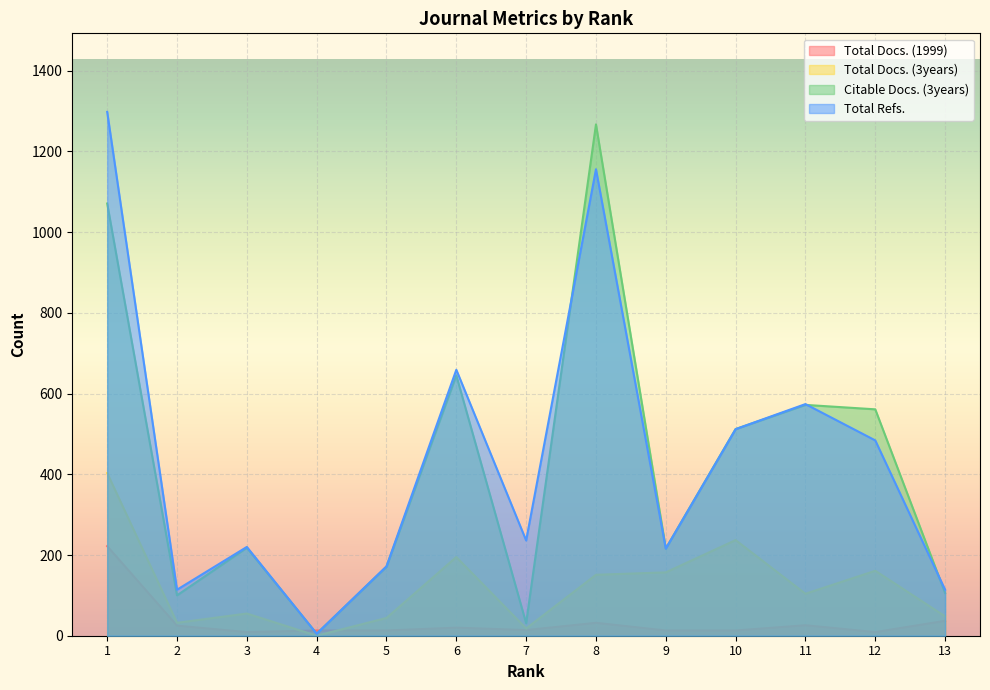

How many series are shown in this chart?

4